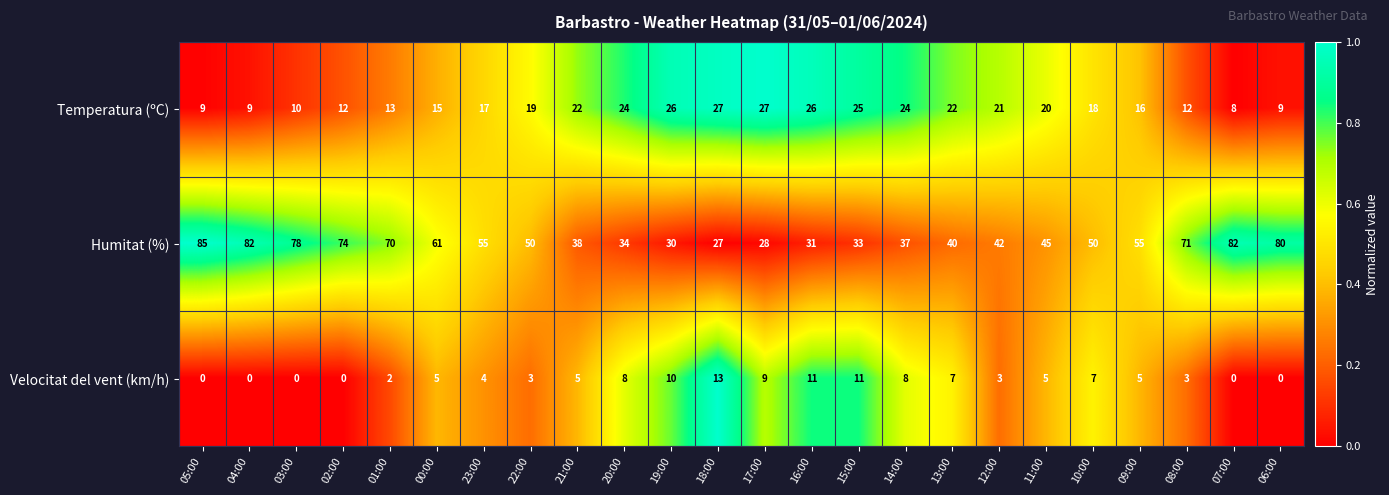

True or false: Velocitat del vent (km/h) has a value of 10 at 10:00.

False